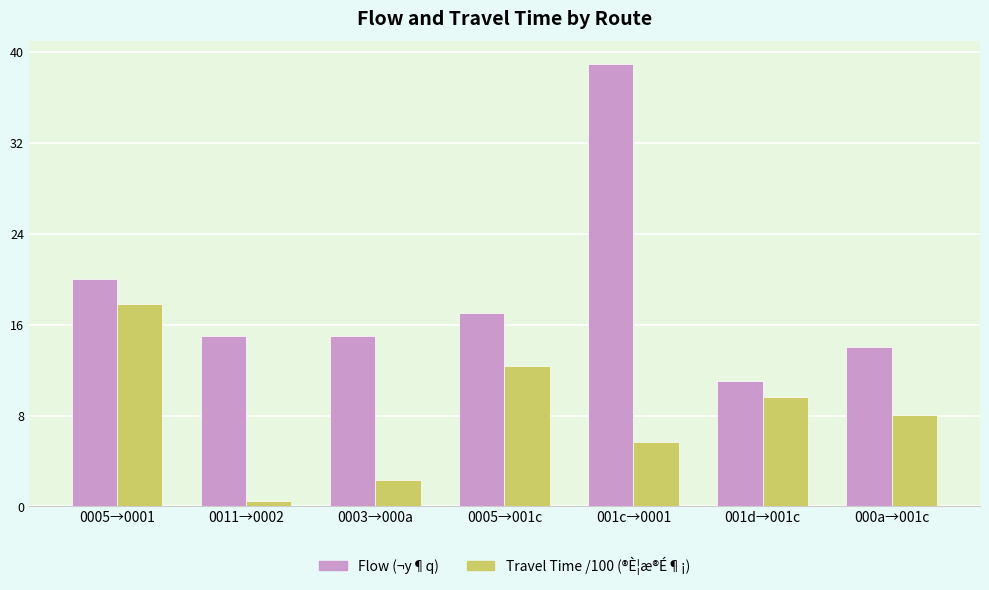

Which series has the widest spread of values?

Flow (¬y¶q)